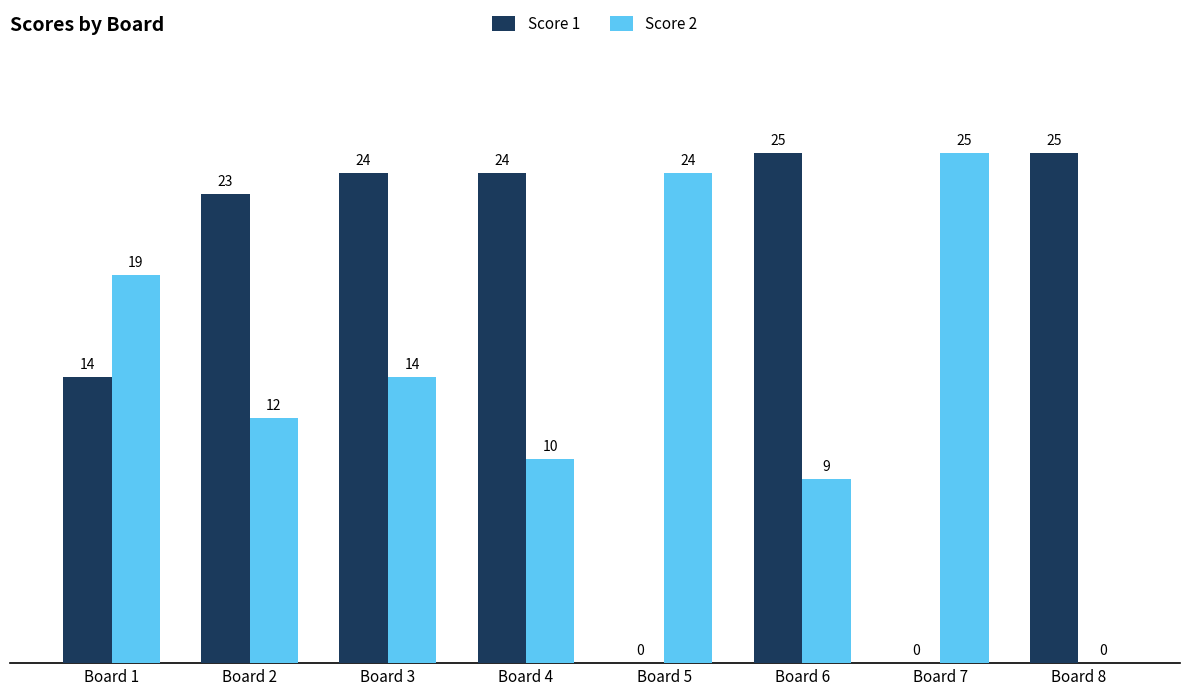

At which category is the sum across all series the highest?

Board 3